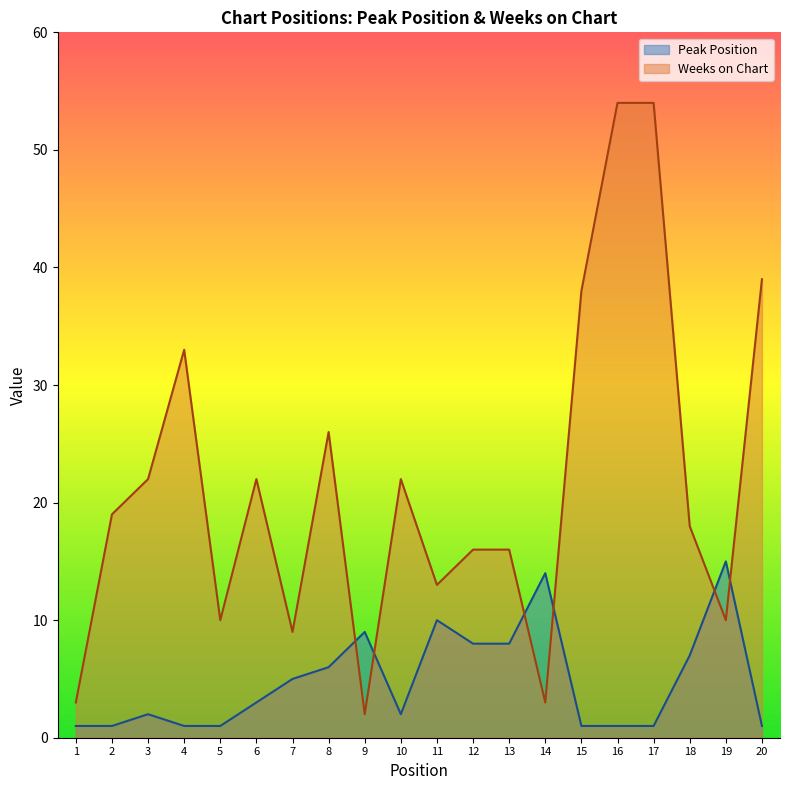

List the series in order of their overall mean, lowest first.

Peak Position, Weeks on Chart